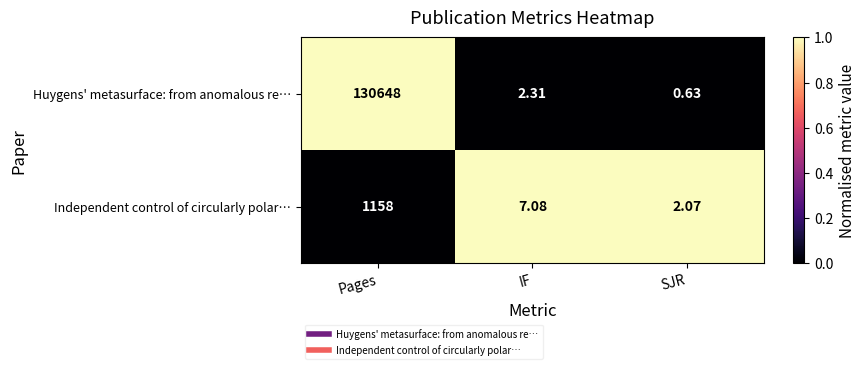

Which series has the widest spread of values?

Huygens' metasurface: from anomalous re…